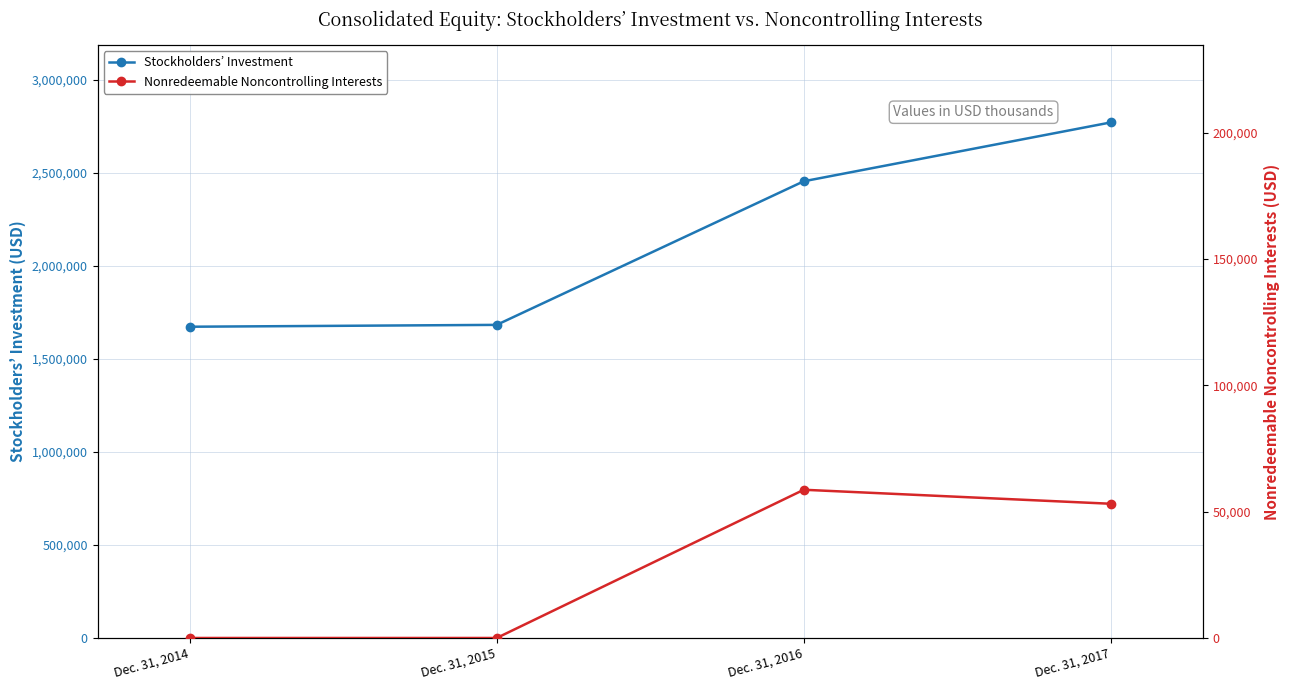

How many interior local peaks does the Nonredeemable Noncontrolling Interests series have?

1